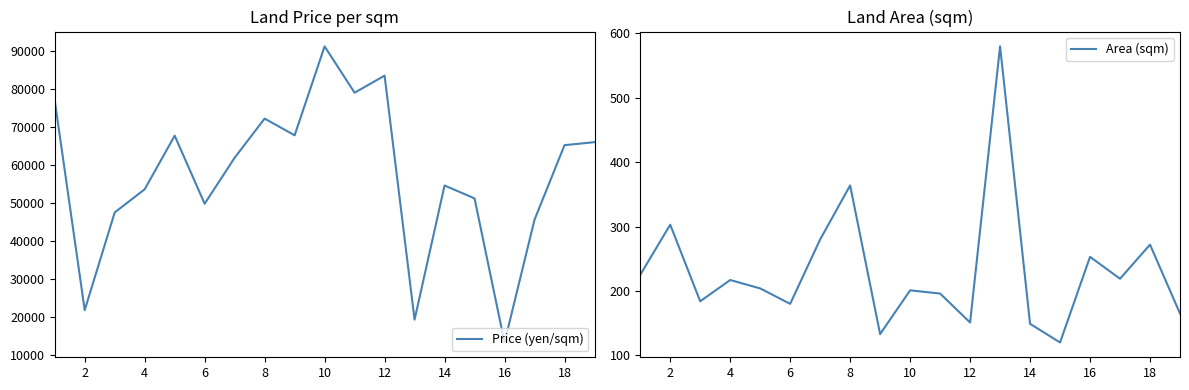

The value of Price (yen/sqm) at 14 is 35894. True or false?

False